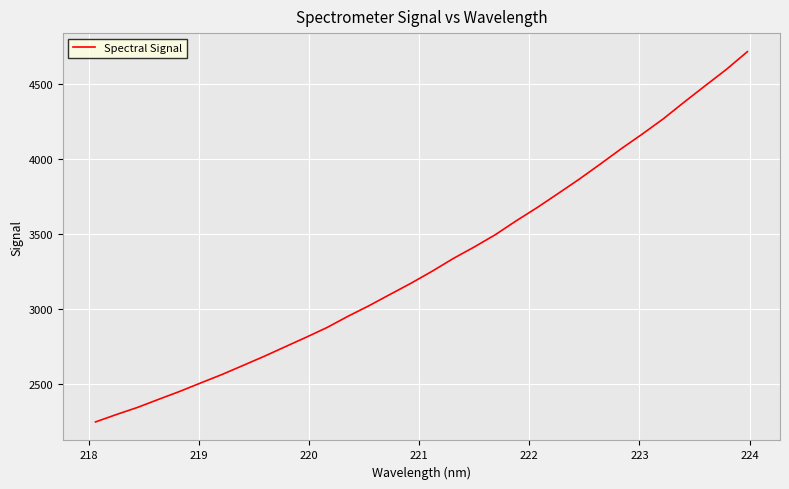

What is the maximum value shown in the chart?

4714.0